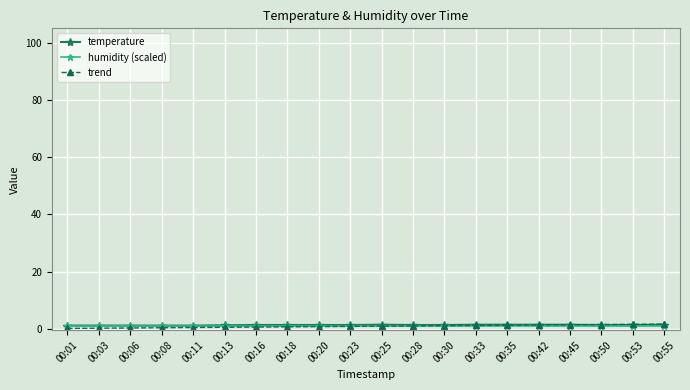

True or false: trend has a value of 1.0 at 00:28.

True